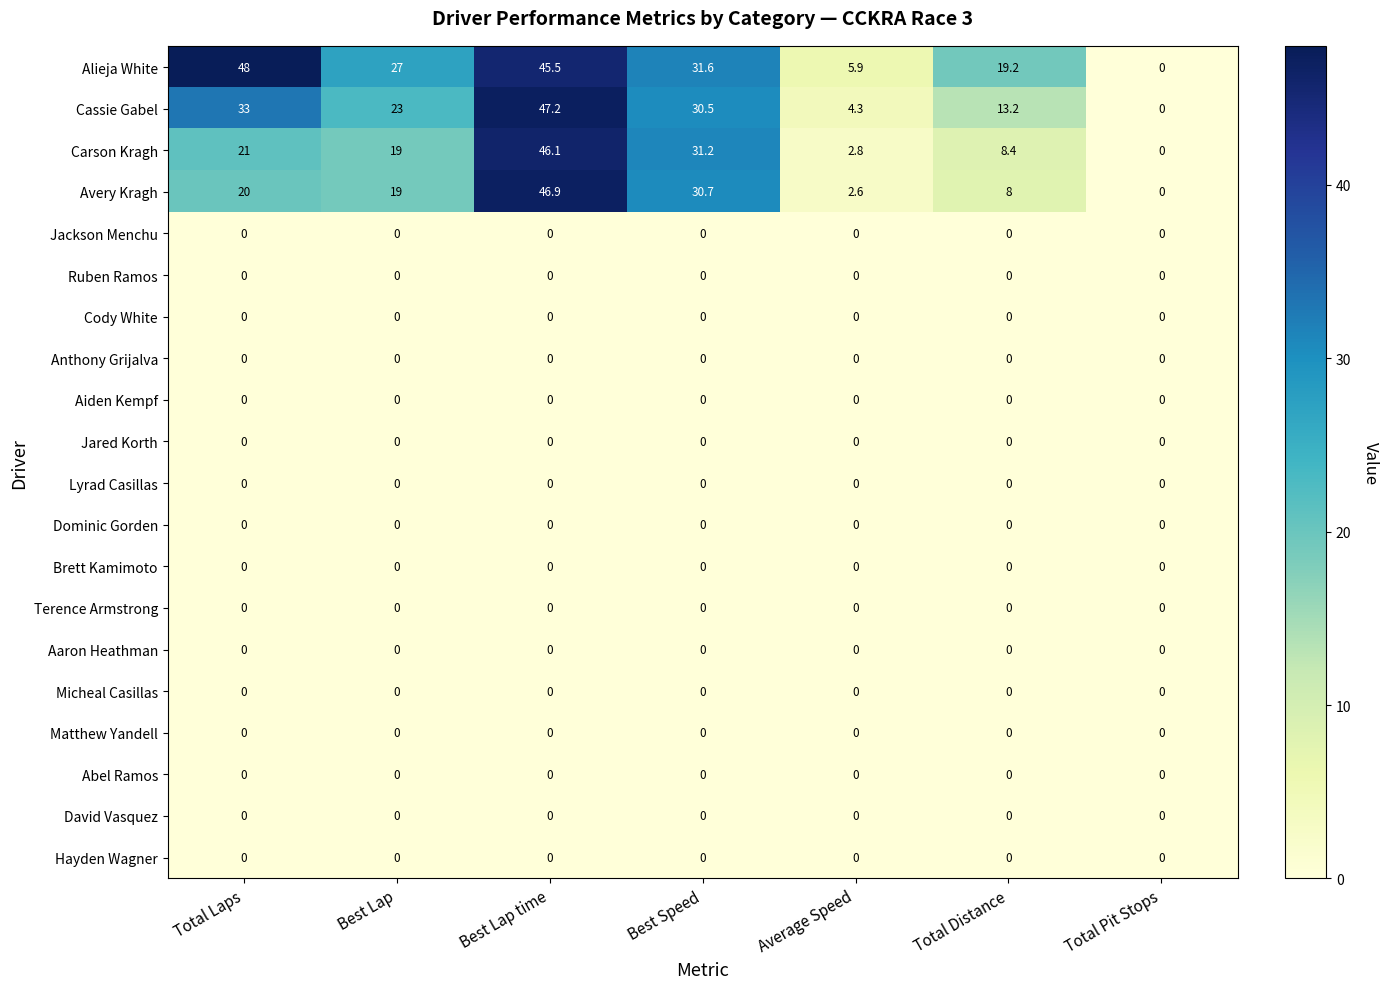

True or false: Micheal Casillas has a value of 0.0 at Total Laps.

True